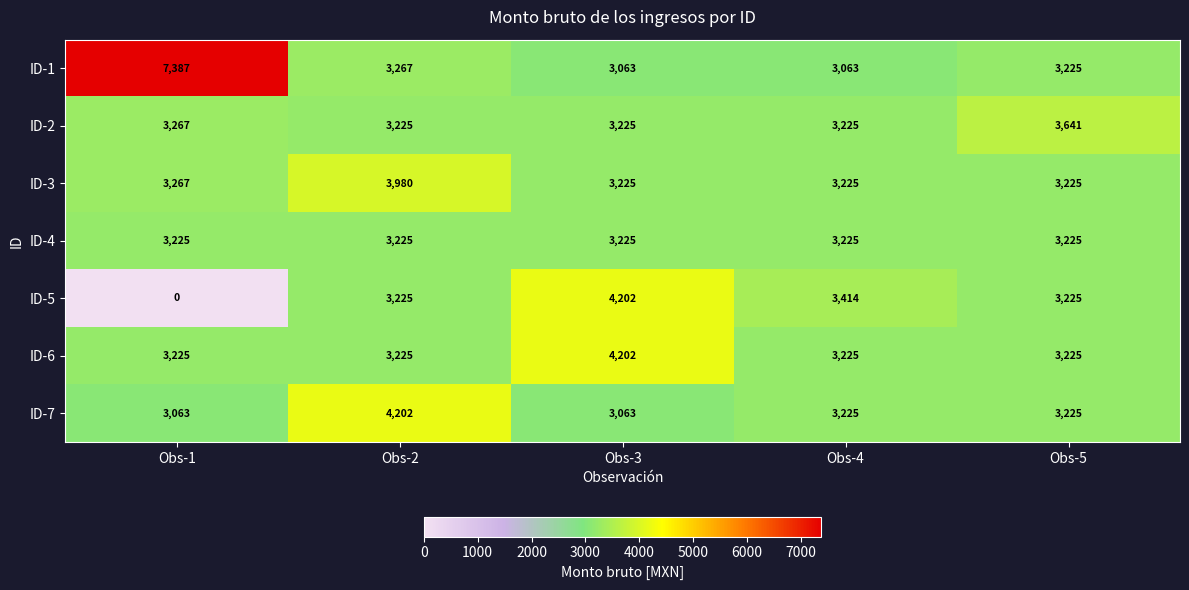

What is the spread (max minus min) of values at Obs-1?

7387